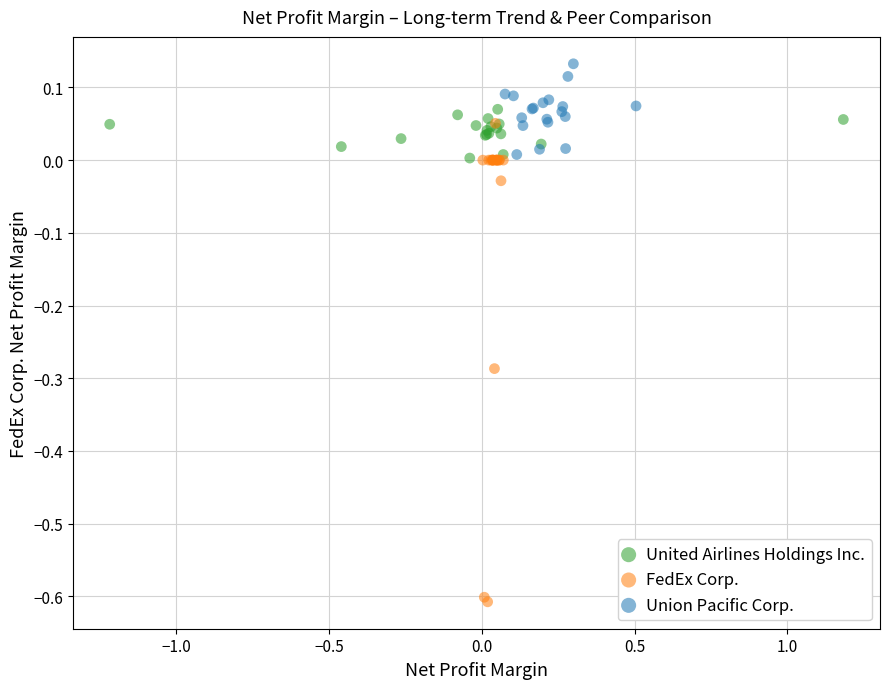

Which series has the widest spread of Y values?

FedEx Corp.